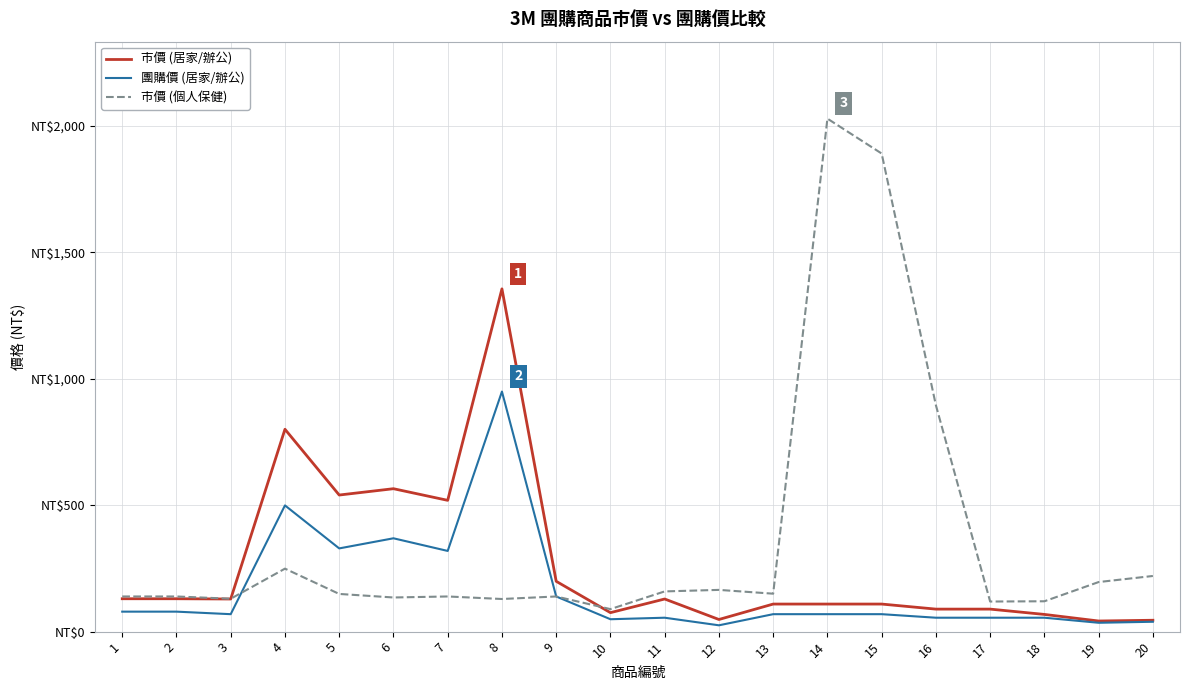

Is this an area chart (filled region under the line)?

No